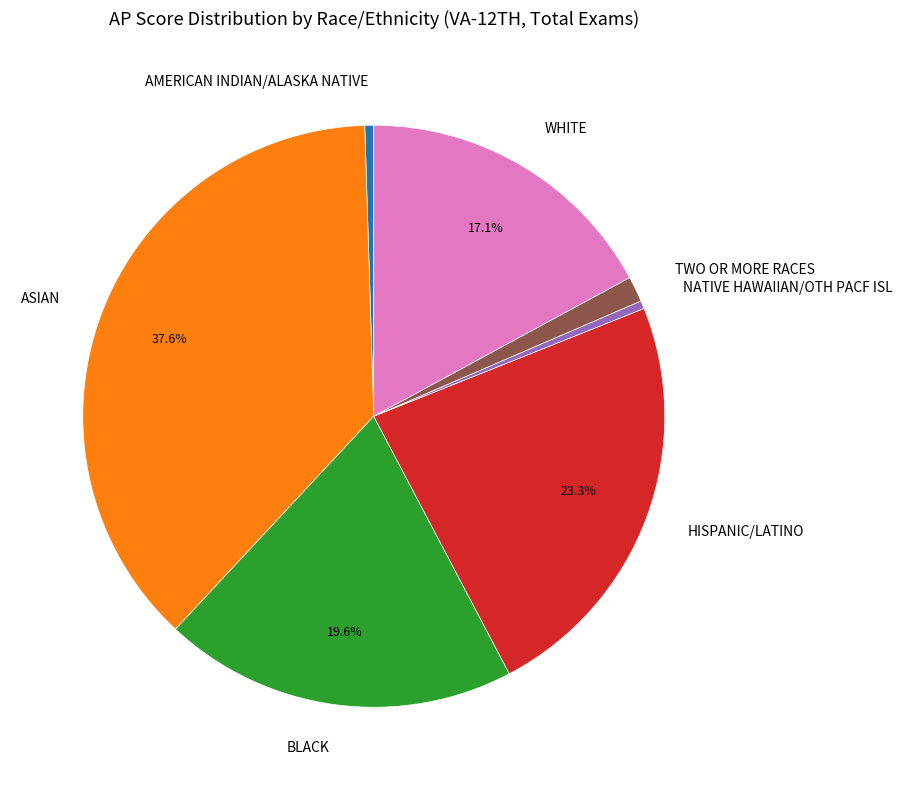

To the nearest percent, what is the average slice percentage?

14%